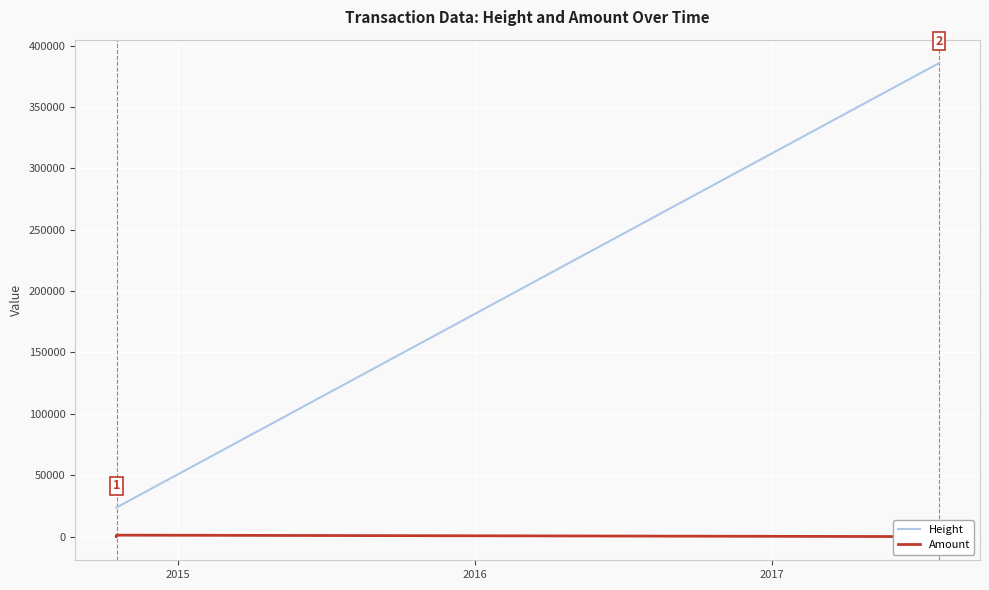

What is the lowest value of the Height series?

23616